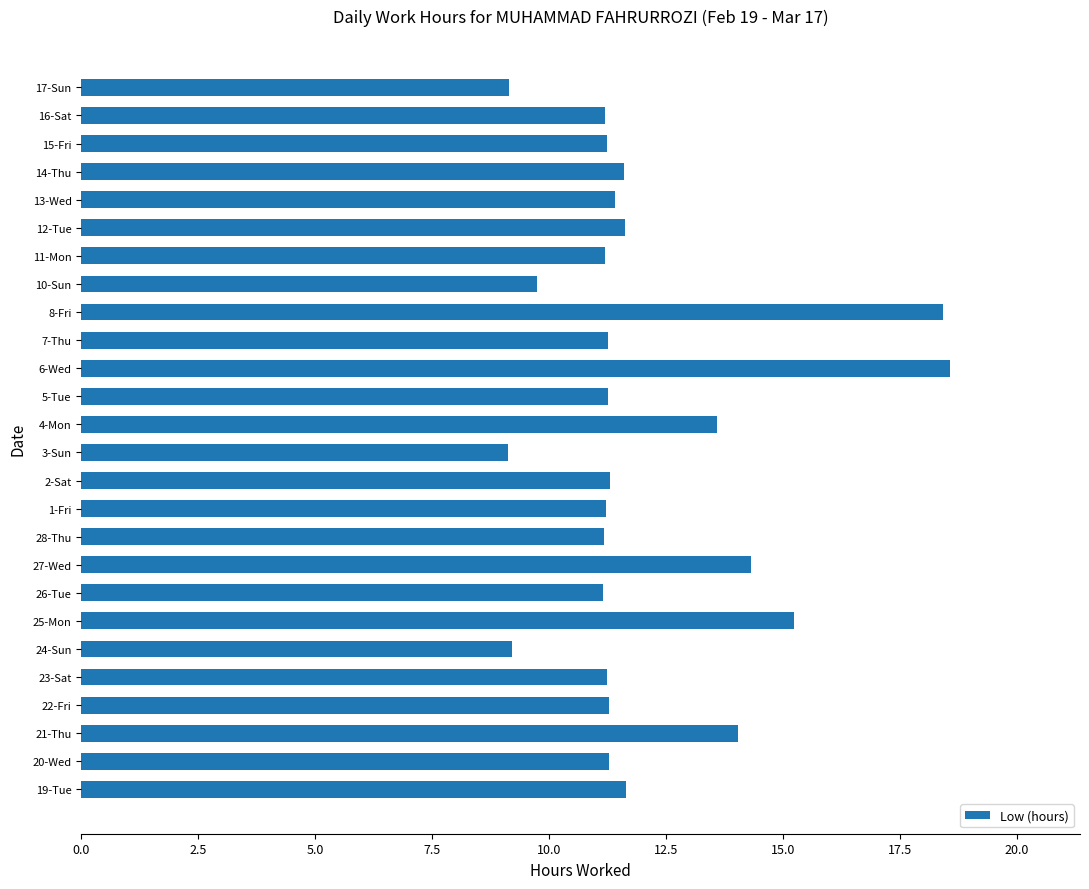

What is the sum of all values?

312.4